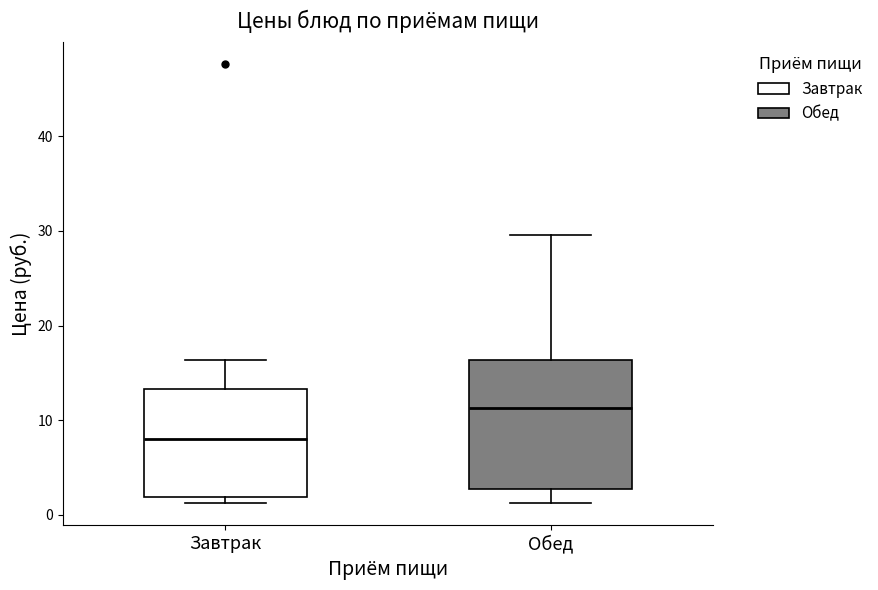

Which box has the lowest median line?

Завтрак